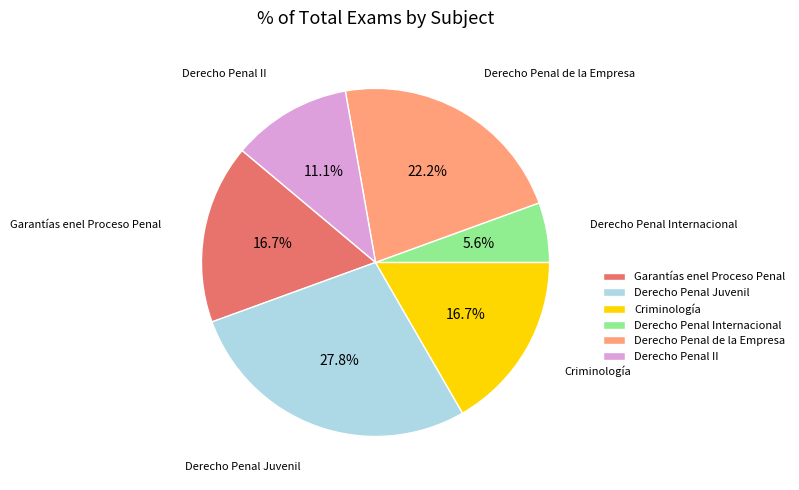

To the nearest percent, what portion does Derecho Penal Juvenil represent?

28%